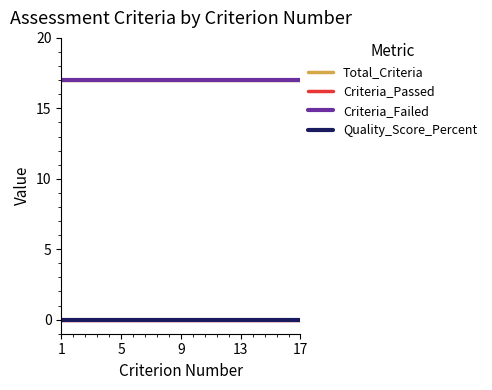

Which label corresponds to the smallest value in the chart?

1